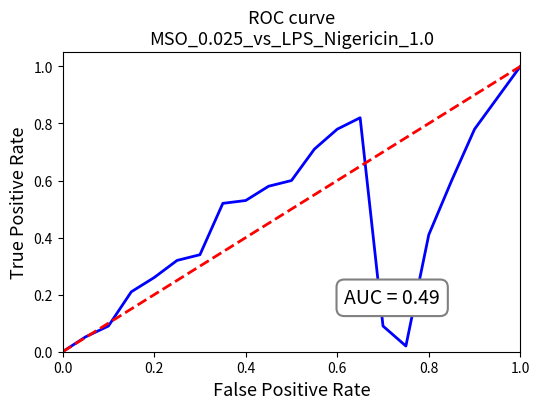

What is the maximum value shown in the chart?

1.0